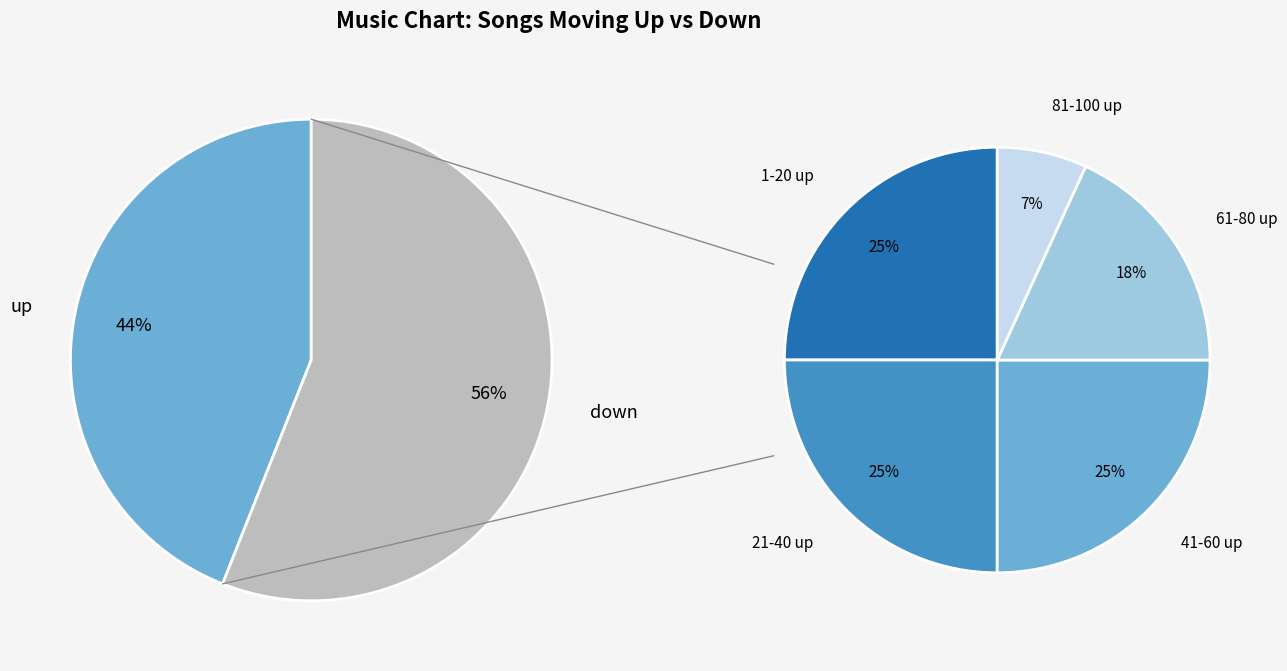

What is the majority slice?

down